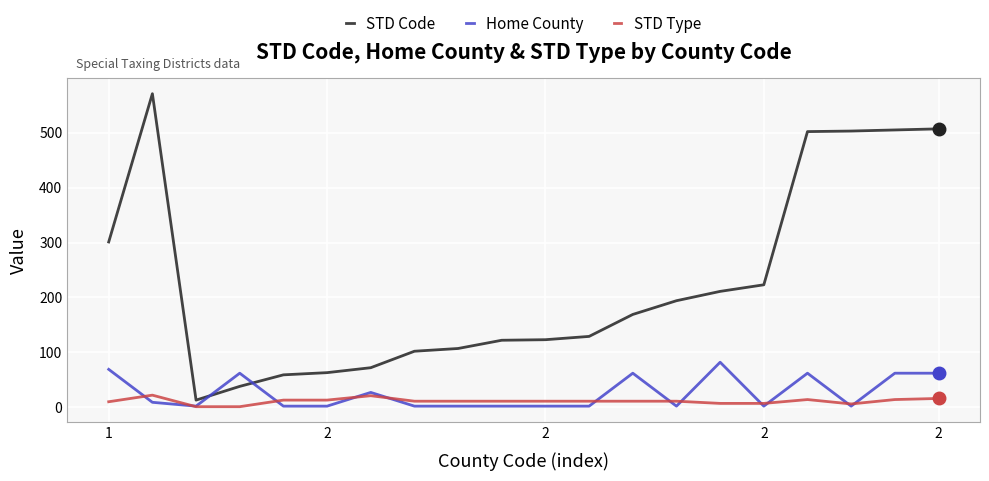

Rank the series by their maximum value, from highest to lowest.

STD Code, Home County, STD Type